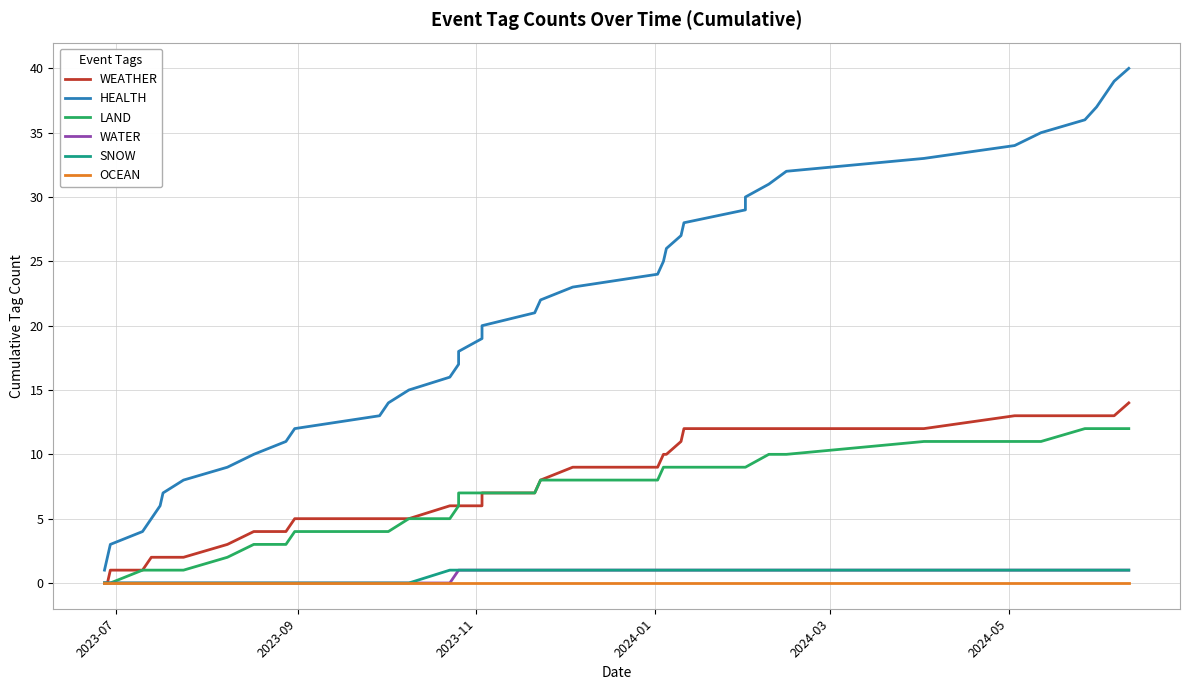

What is the average value of the WEATHER series?

8